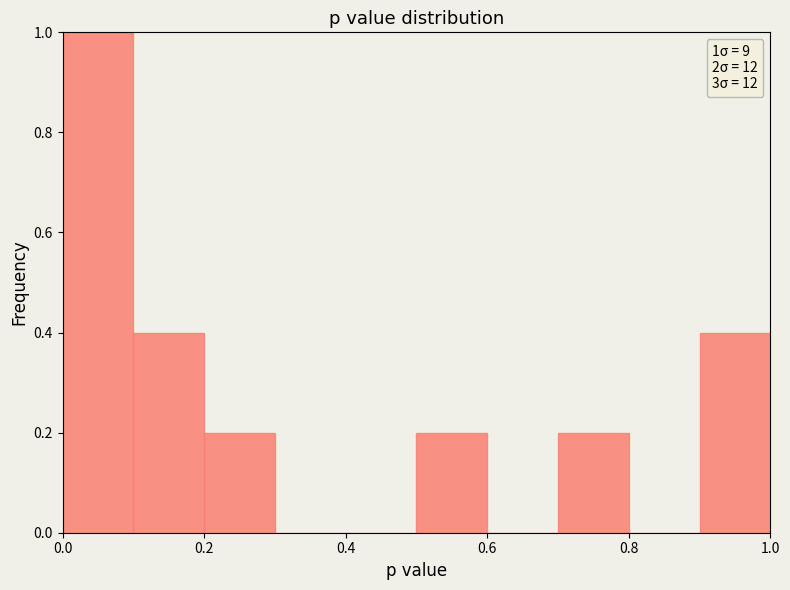

Which range on the x-axis has the tallest bar?

0.0 to 0.1